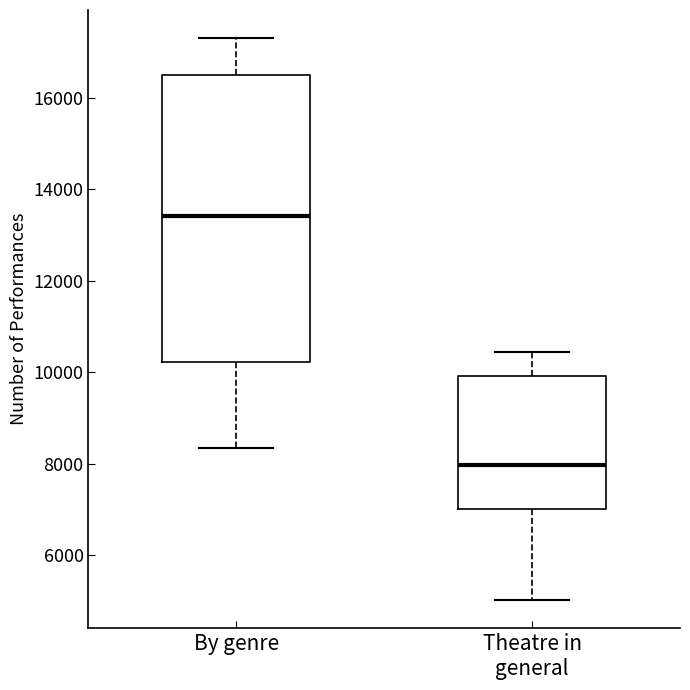

Which box's median line is the highest?

By genre